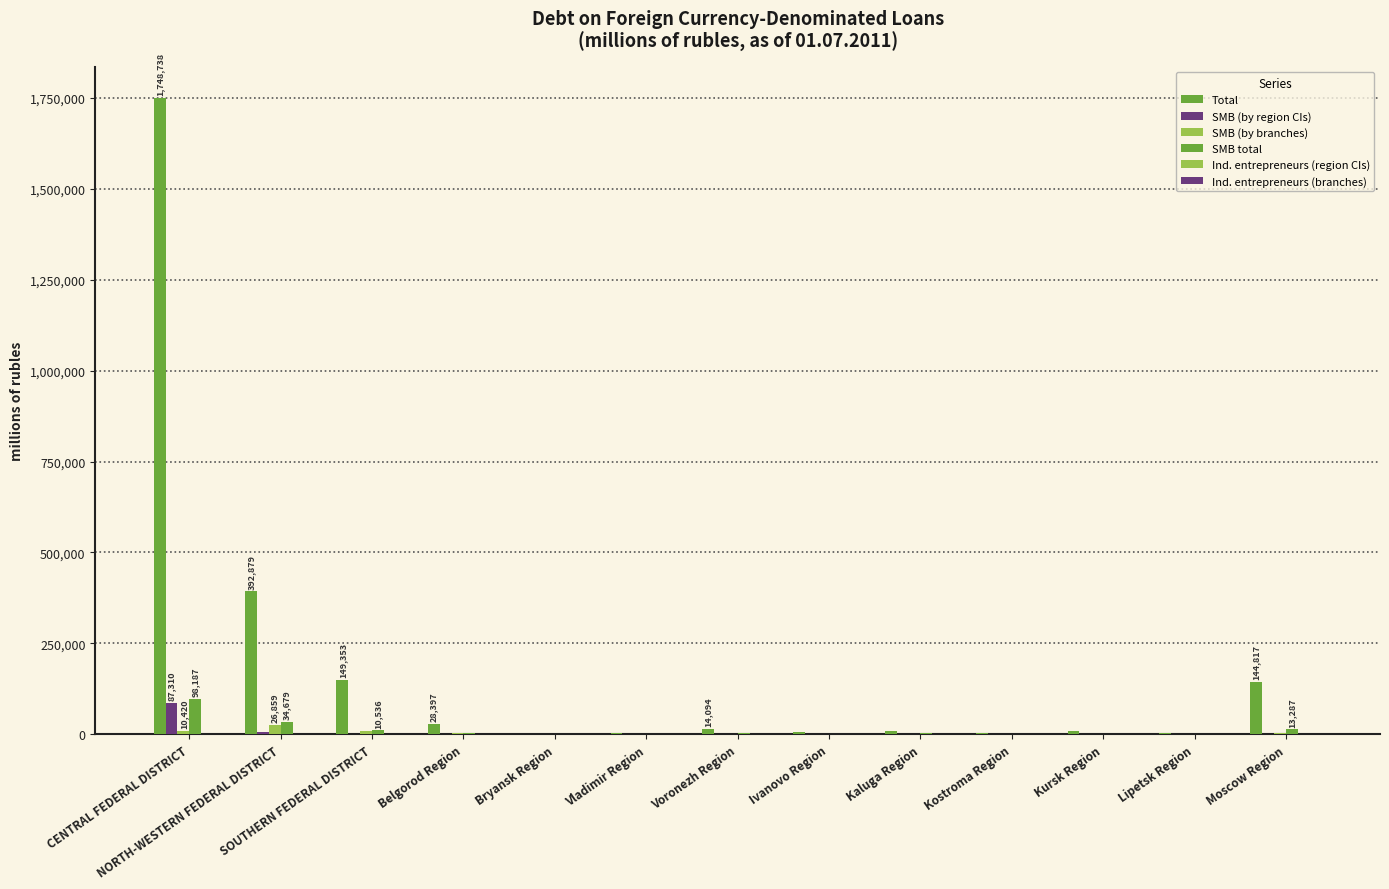

Between Voronezh Region and Lipetsk Region, which series saw the biggest shift?

Total